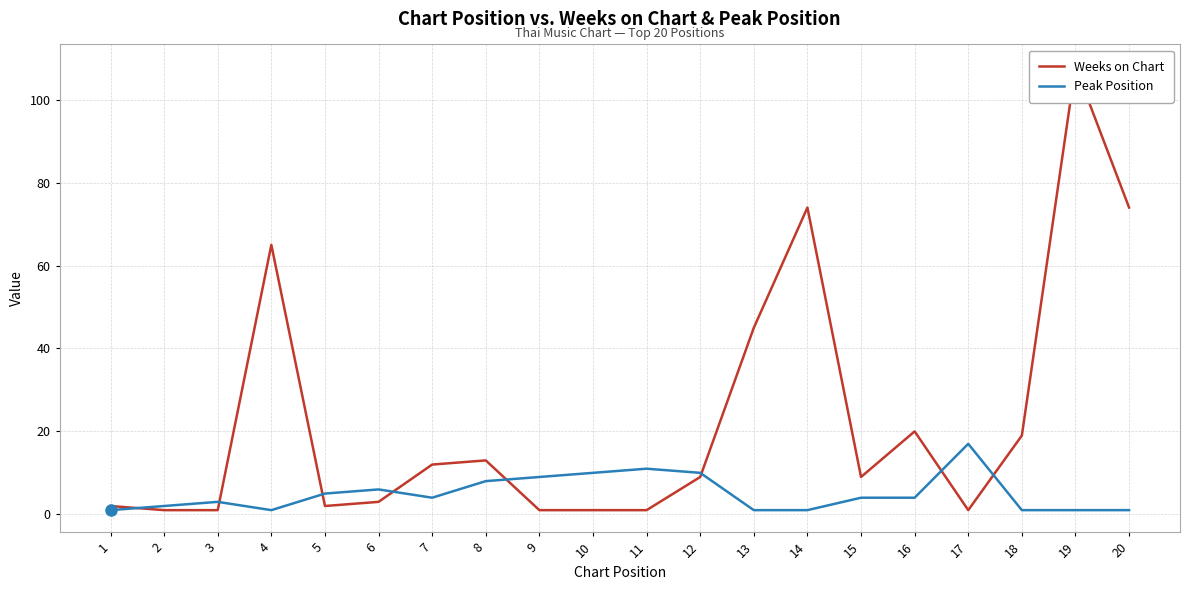

Rank the categories by Peak Position value from highest to lowest.

17, 11, 10, 12, 9, 8, 6, 5, 7, 15, 16, 3, 2, 1, 4, 13, 14, 18, 19, 20